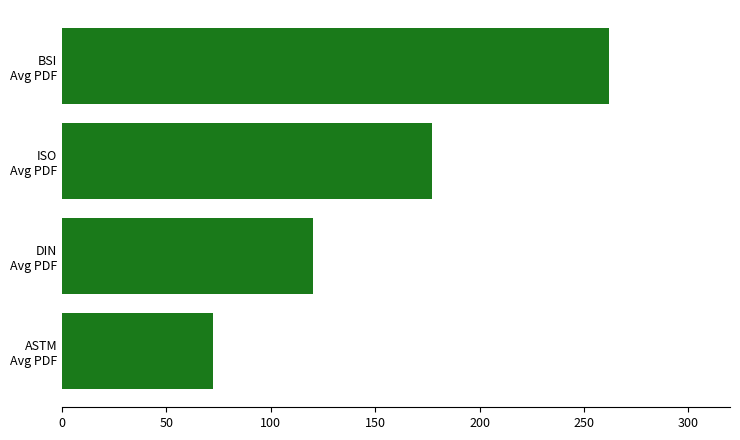

Reading bottom to top, transcribe all the data shown in this chart.

72.5	120.4	177.0	262.0